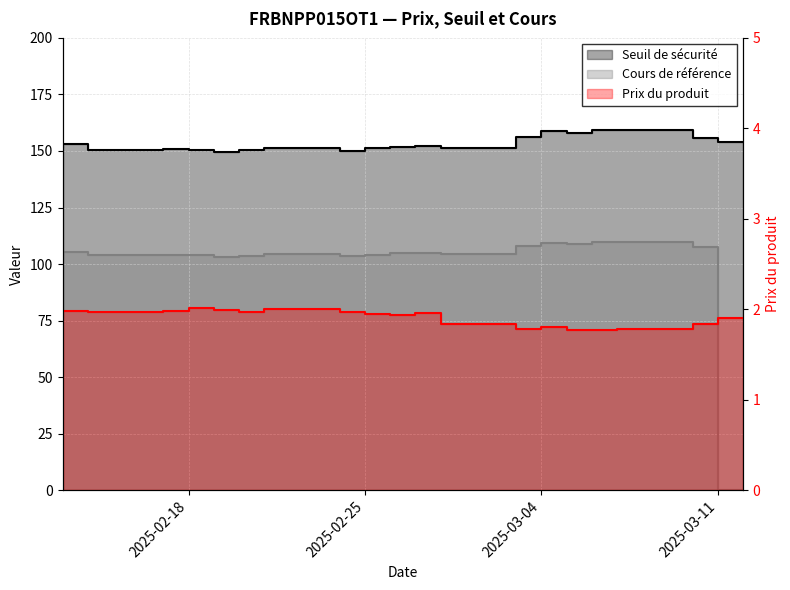

What is the sum of all Prix du produit values?

38.1